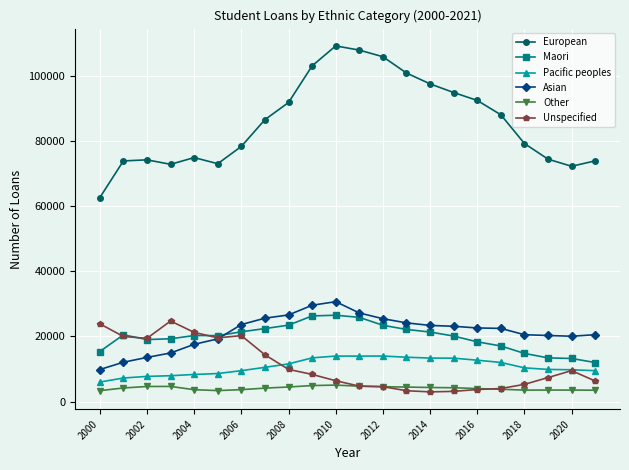

Which series ends up on top after the final intersection of Unspecified and Pacific peoples?

Pacific peoples